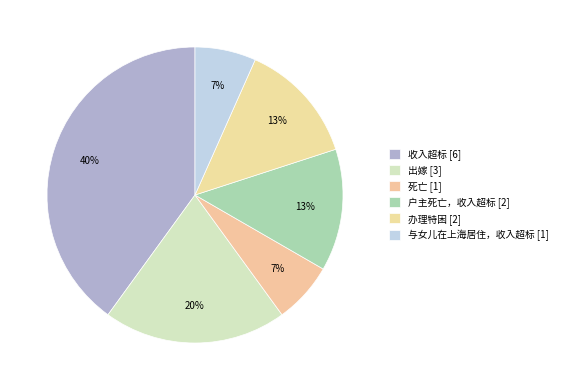

Rank the categories by value from lowest to highest.

死亡, 与女儿在上海居住，收入超标, 户主死亡，收入超标, 办理特困, 出嫁, 收入超标